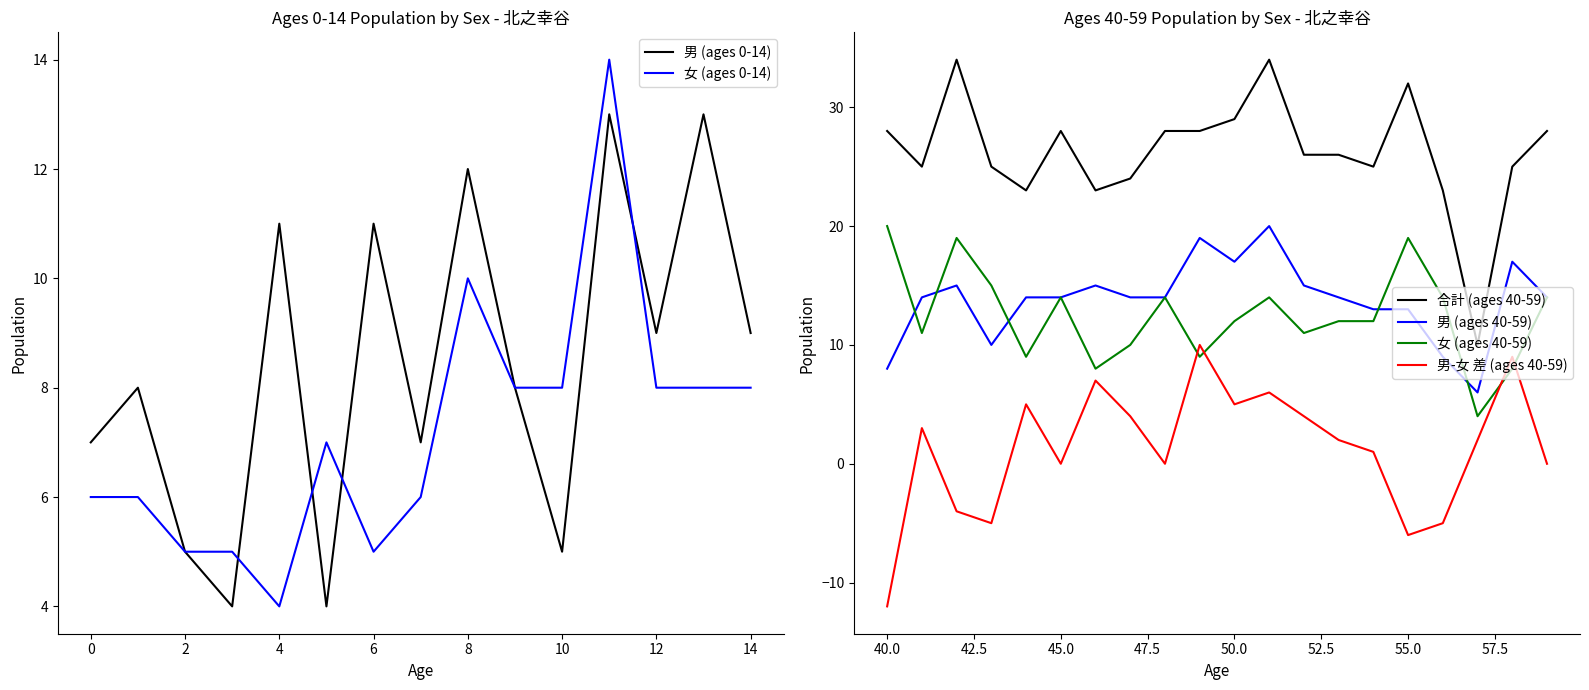

Does the chart have visible grid lines?

No